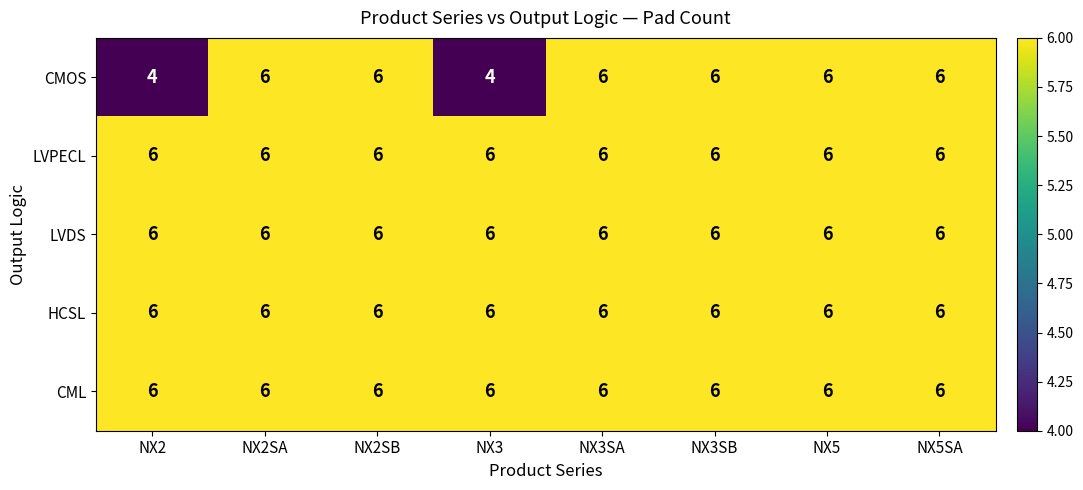

What is the lowest value of the HCSL series?

6